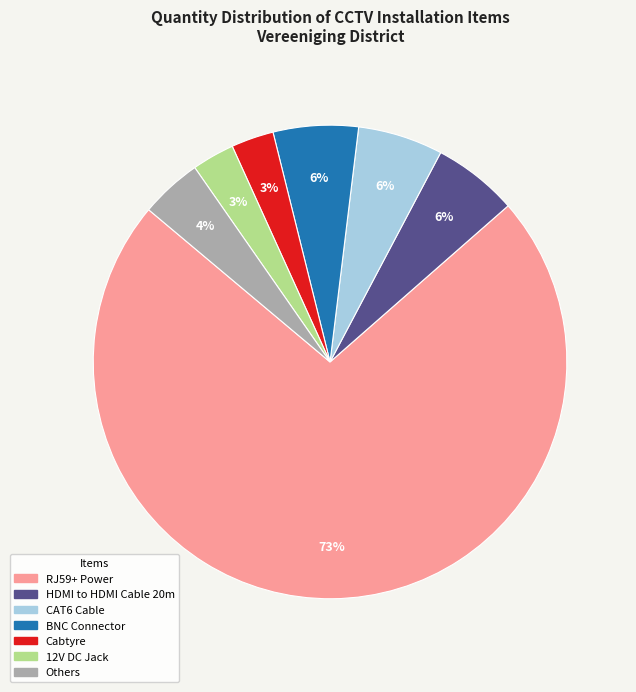

Does any single category account for the majority?

Yes